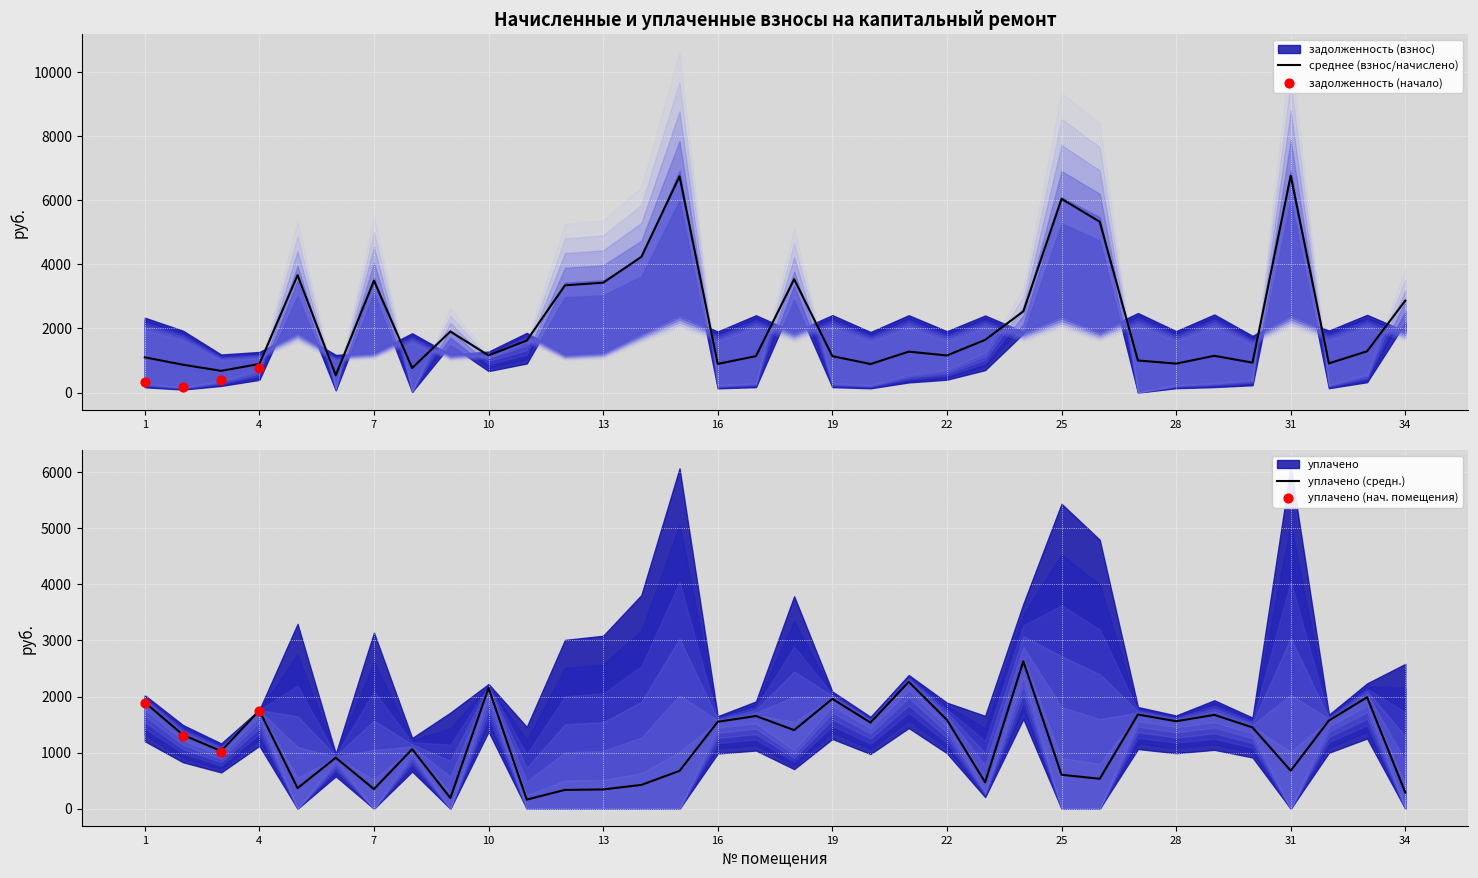

Which series reaches the minimum Y coordinate?

уплачено